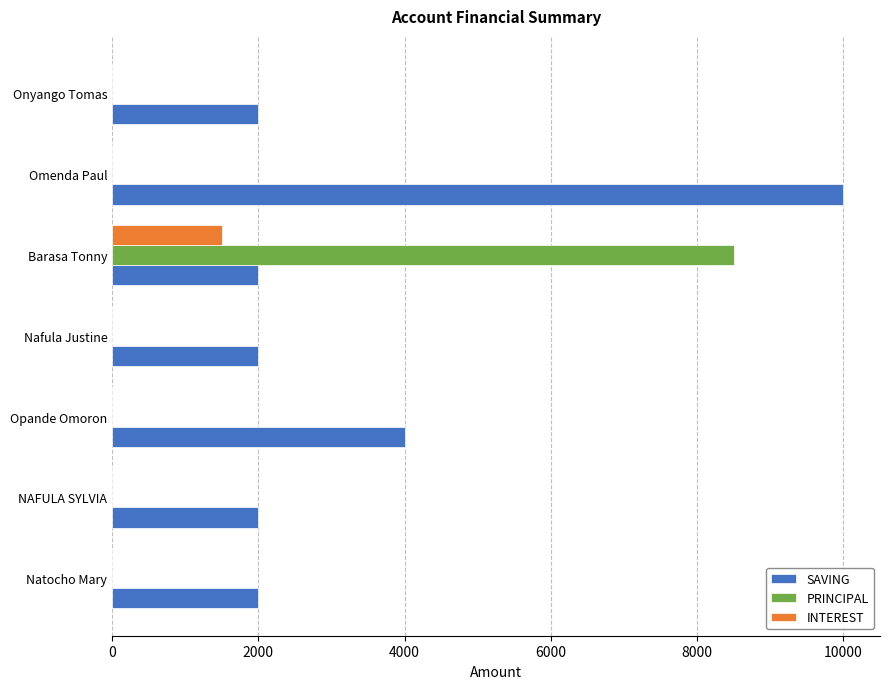

True or false: SAVING has a value of 2000 at NAFULA SYLVIA.

True